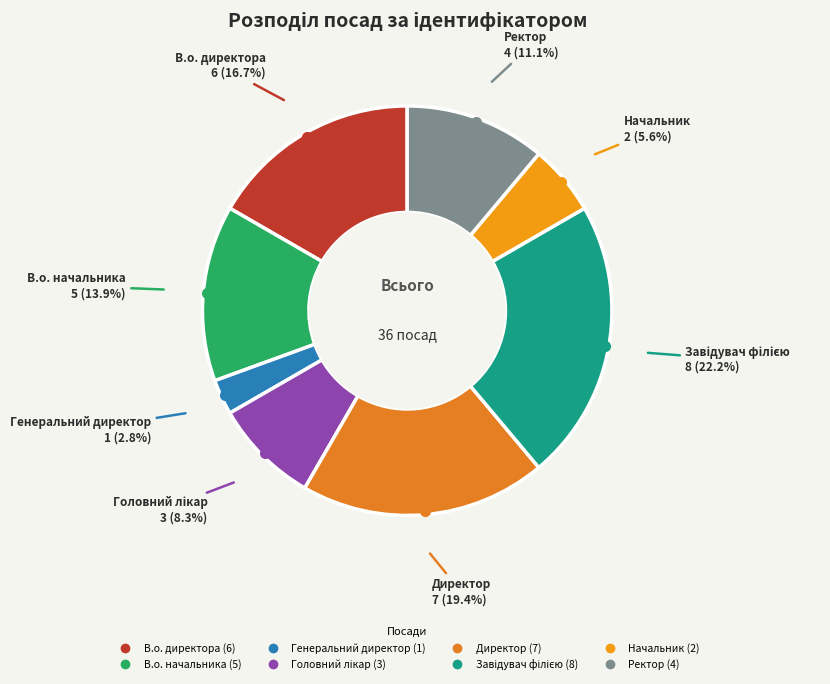

To the nearest percent, what is the combined percentage of В.о. начальника and Директор?

33%